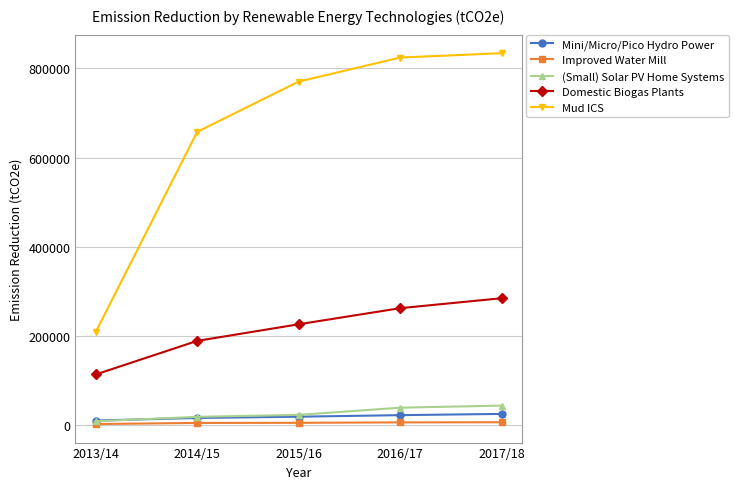

How many data points does each series have?

5